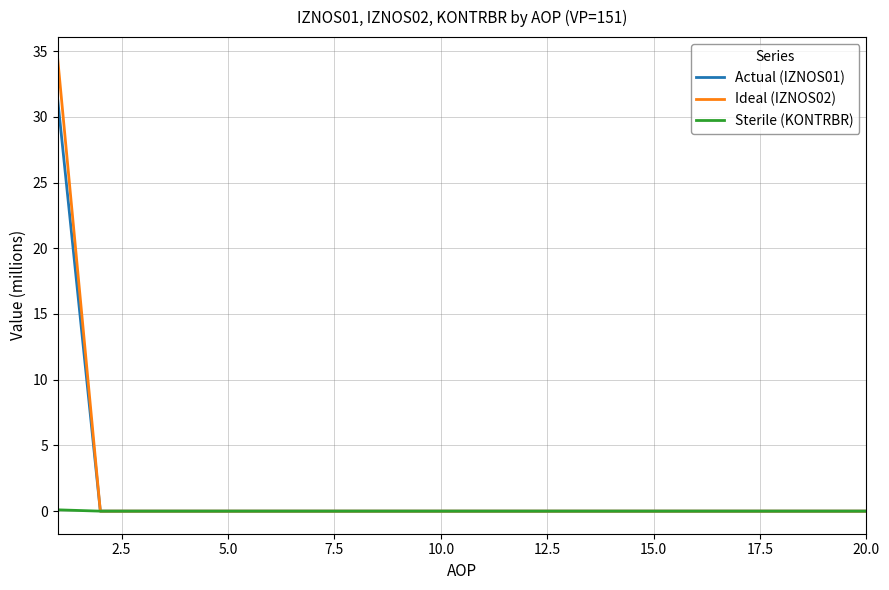

Which series has the widest spread of values?

Ideal (IZNOS02)